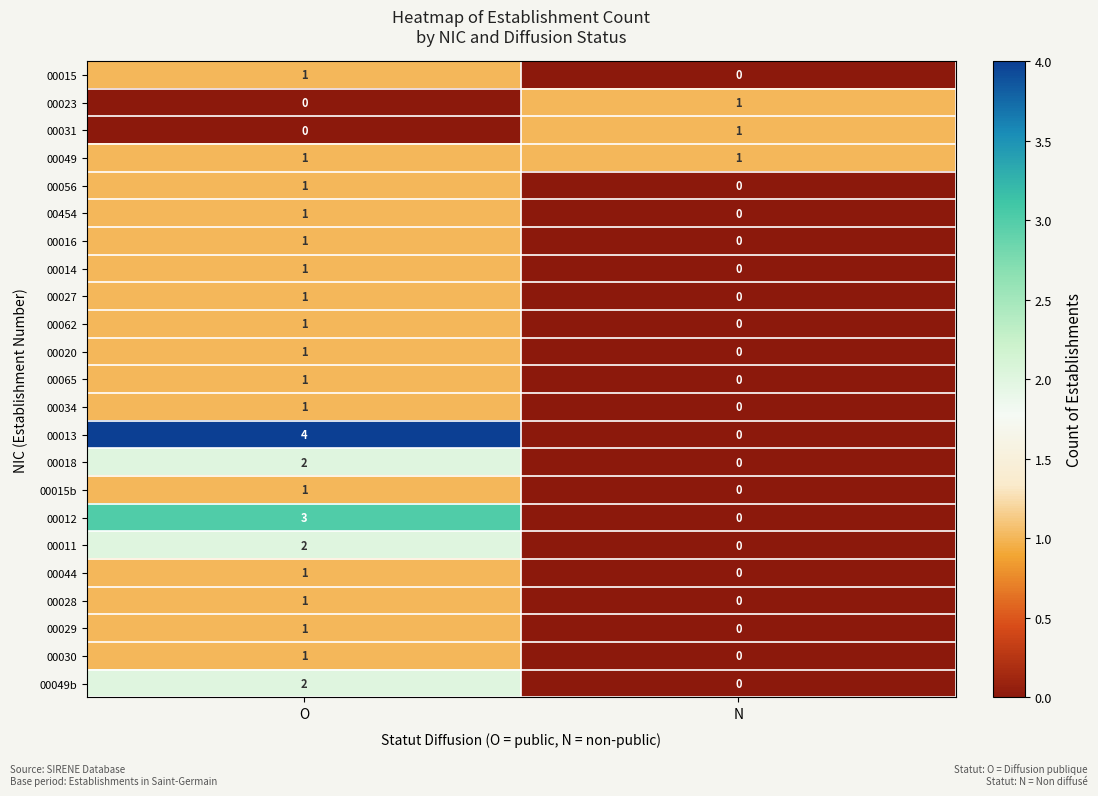

The 00049b series shows 0 at N. True or false?

True